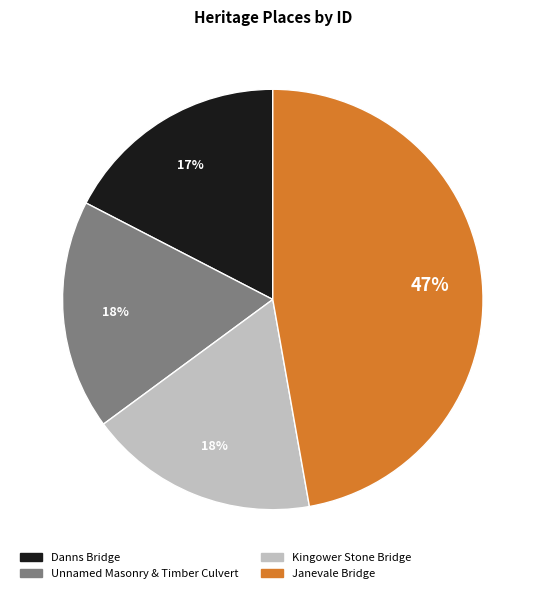

Which slice is the largest?

Janevale Bridge